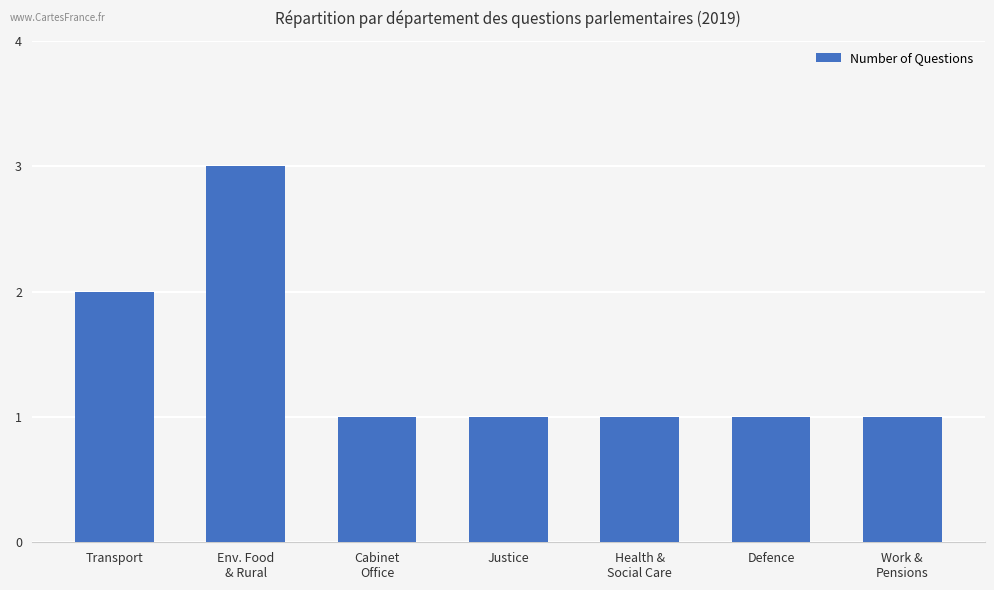

What is the minimum value shown in the chart?

1